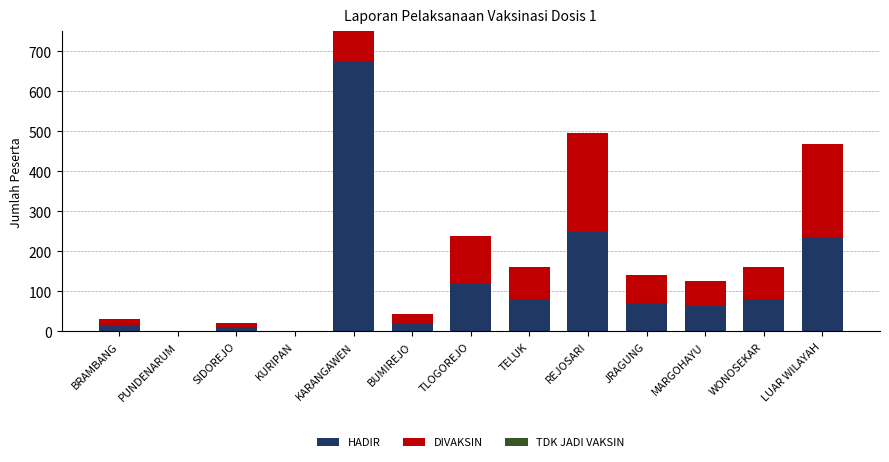

Which has a higher value, MARGOHAYU or LUAR WILAYAH?

LUAR WILAYAH